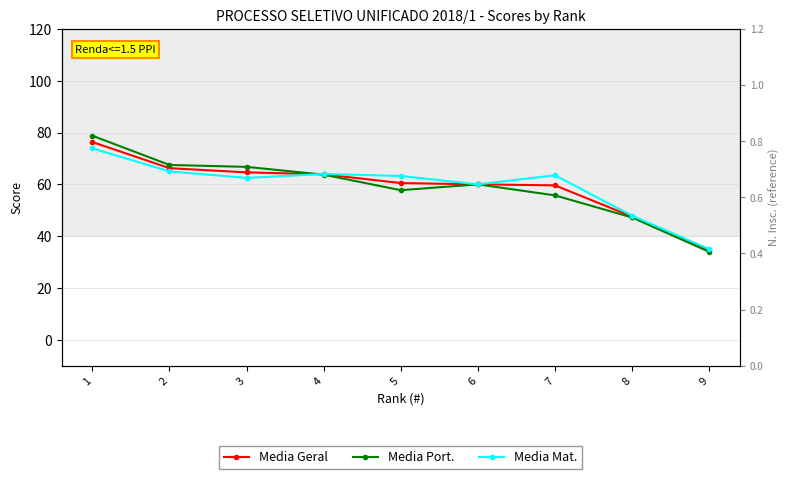

List the labels in order of Media Port. value, largest first.

1, 2, 3, 4, 6, 5, 7, 8, 9